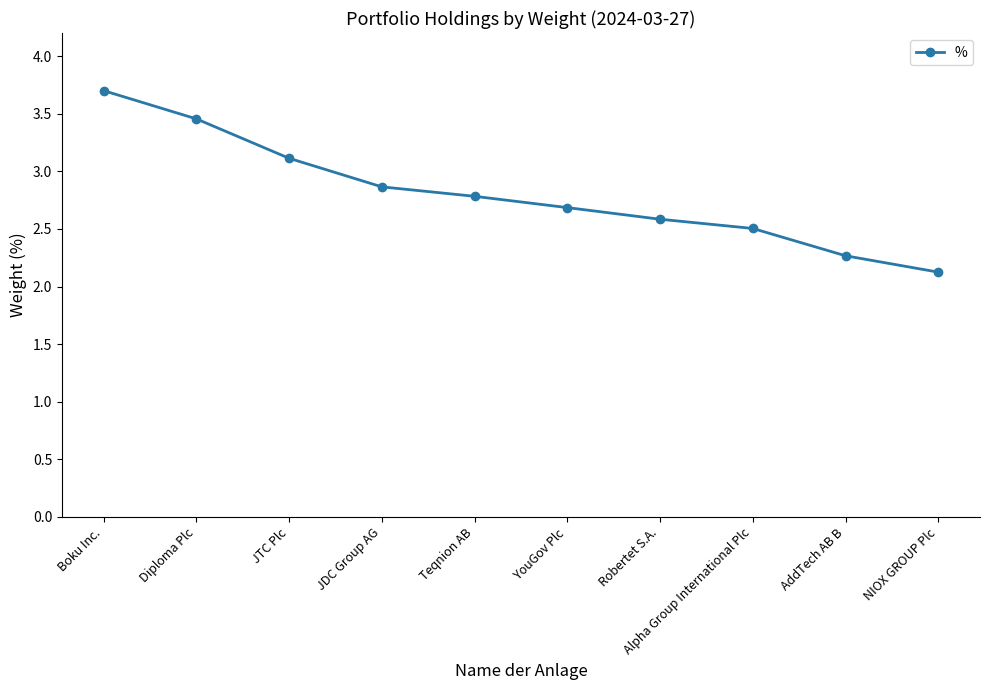

How many lines are shown in the chart?

1